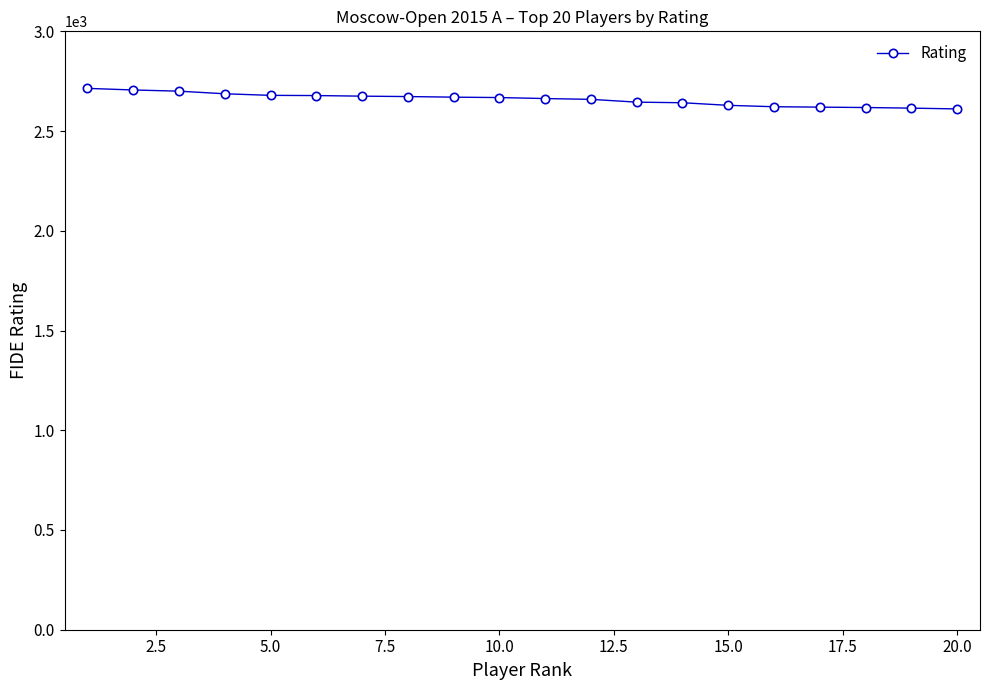

What is the value of the 3rd point from the left?

2700